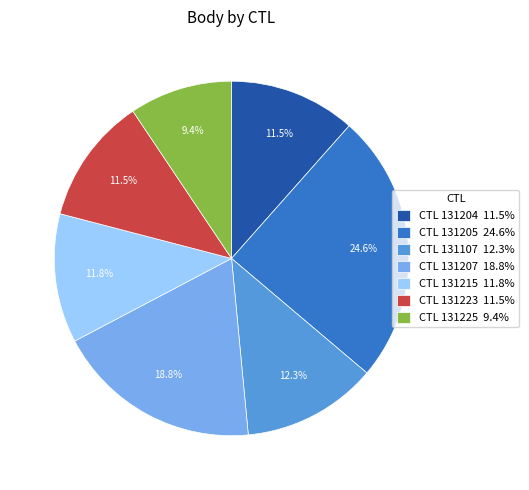

Approximately how many times larger is the value at CTL 131215 11.8% compared to CTL 131204 11.5%?

1.0